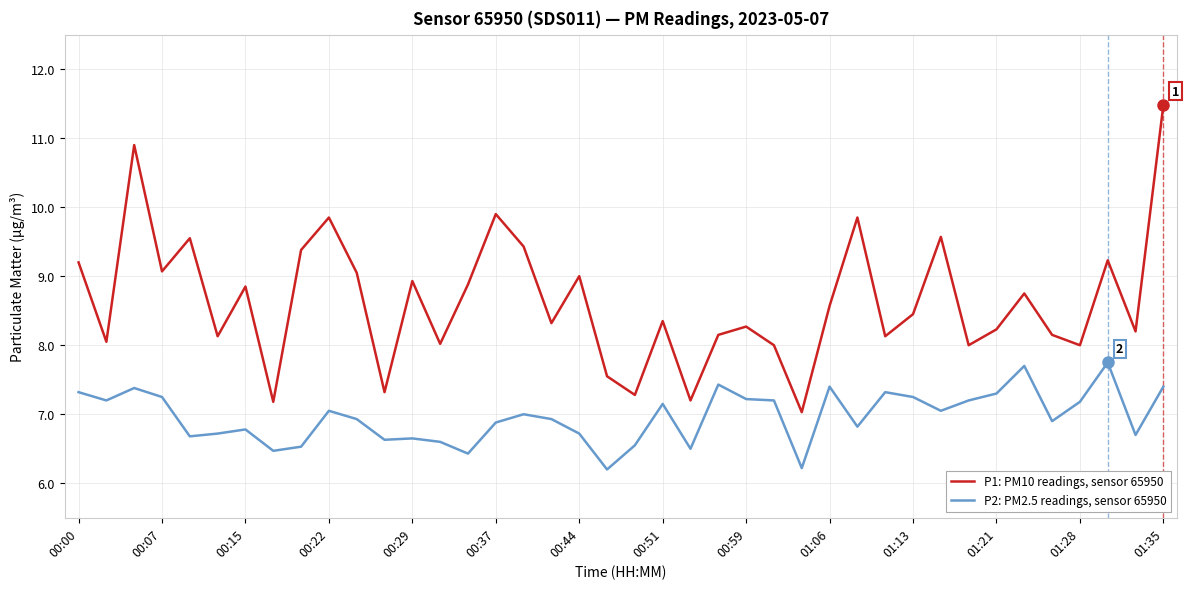

What is the average value of the P1: PM10 readings, sensor 65950 series?

8.6